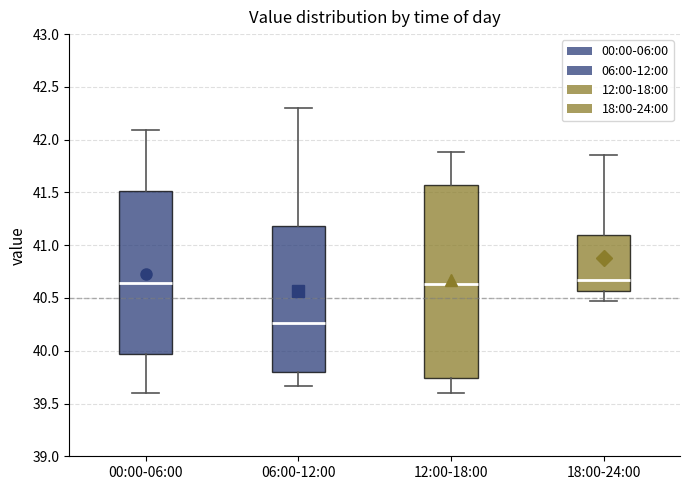

Where does the median line of the box for 18:00-24:00 sit on the y-axis? The values are not printed on the chart, so give them approximately, as read against the axis.

40.65